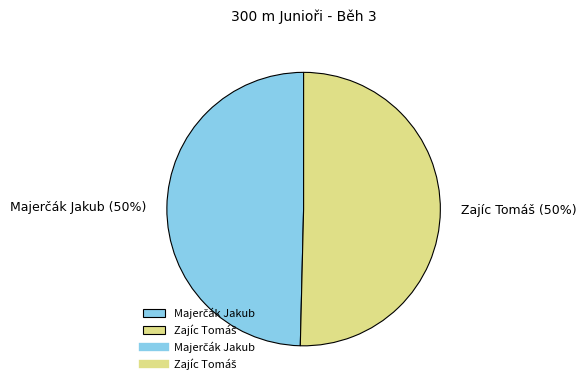

To the nearest percent, what is the average slice percentage?

50%